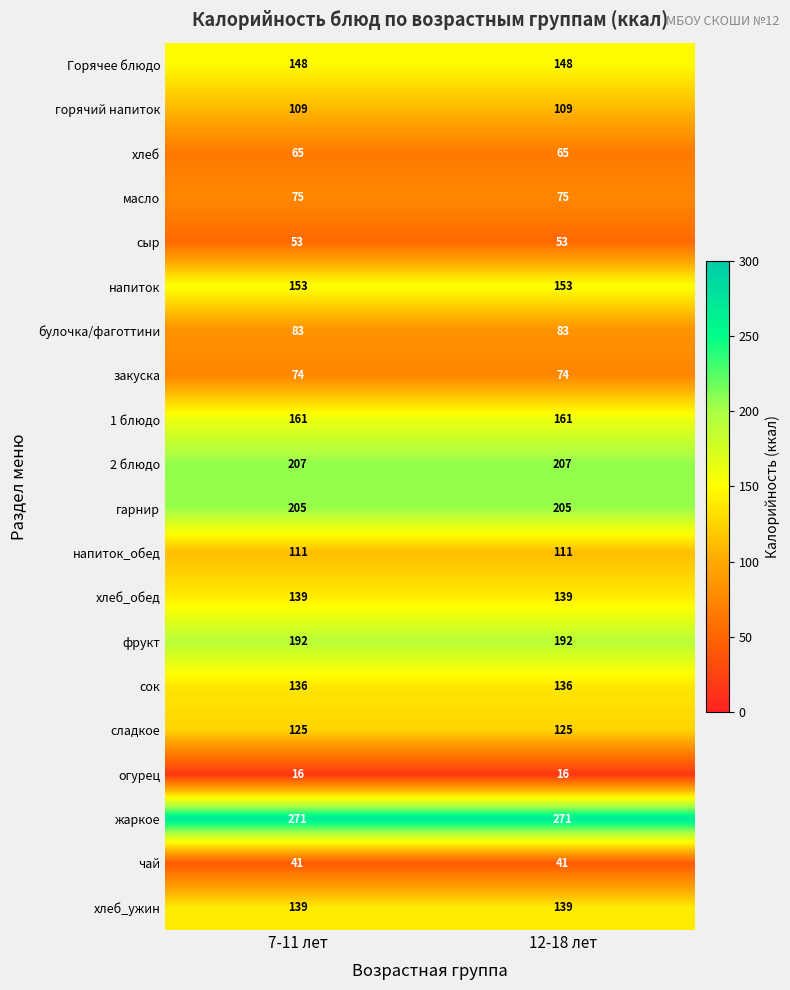

What is the greatest value displayed?

271